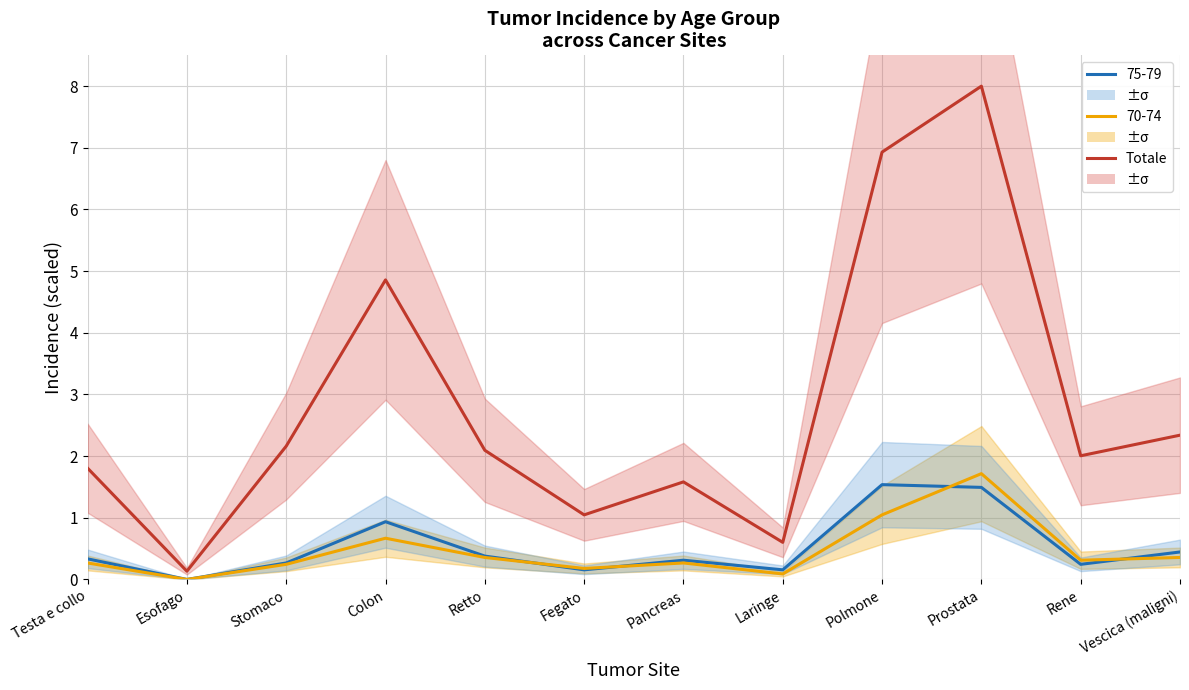

The chart shows a value of 8.2 at Colon. True or false?

False